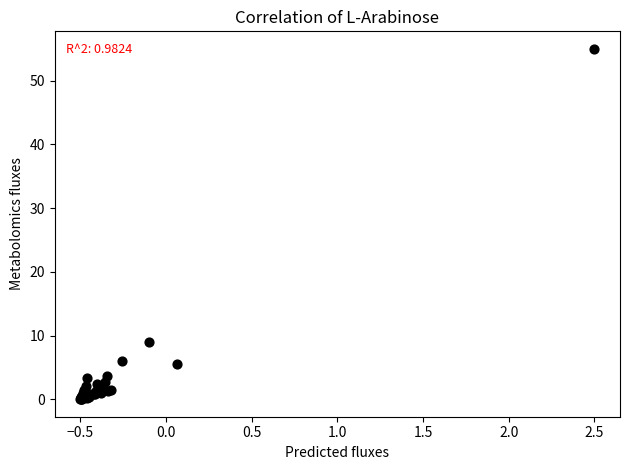

What Y value in the scatter plot is closest to 27?

9.0